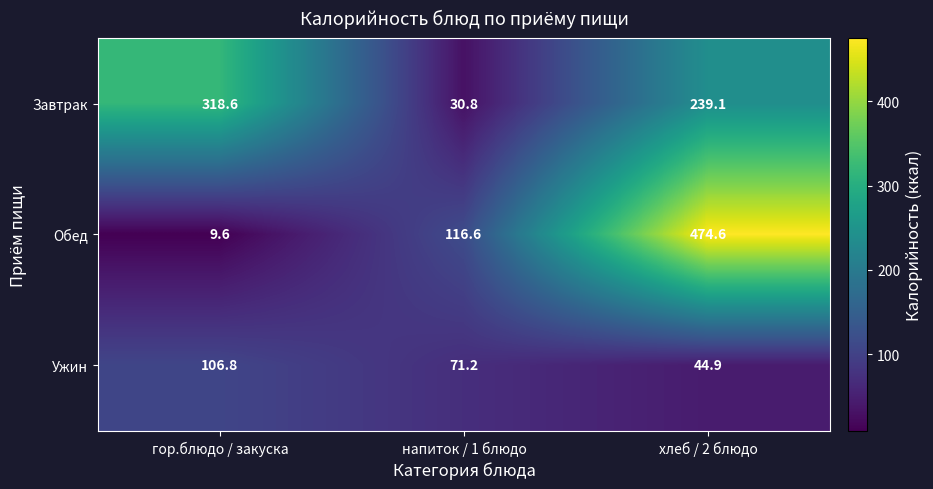

Read the Ужин value at гор.блюдо / закуска.

106.8